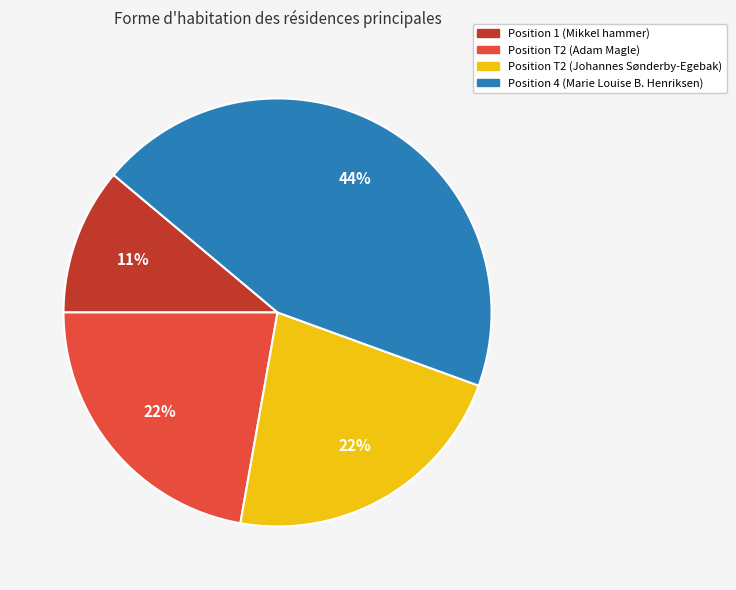

To the nearest percent, what percentage of the pie is Position T2 (Adam Magle)?

22%